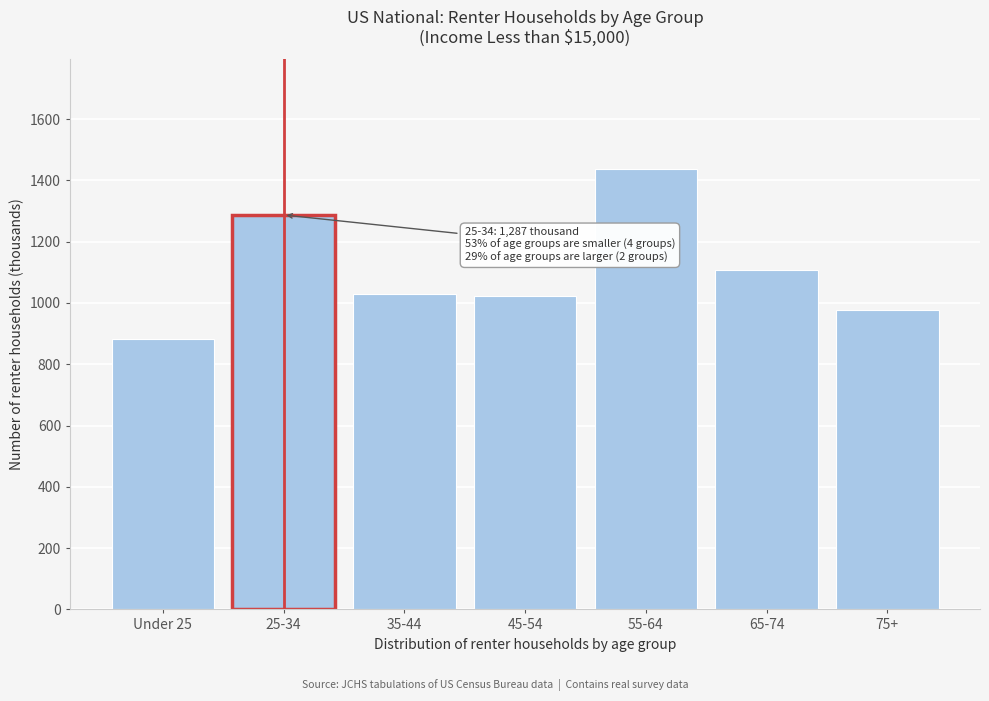

Reading left to right, extract all data points from this chart.

Under 25=881.0	25-34=1287.2	35-44=1030.3	45-54=1022.2	55-64=1435.6	65-74=1108.3	75+=978.4